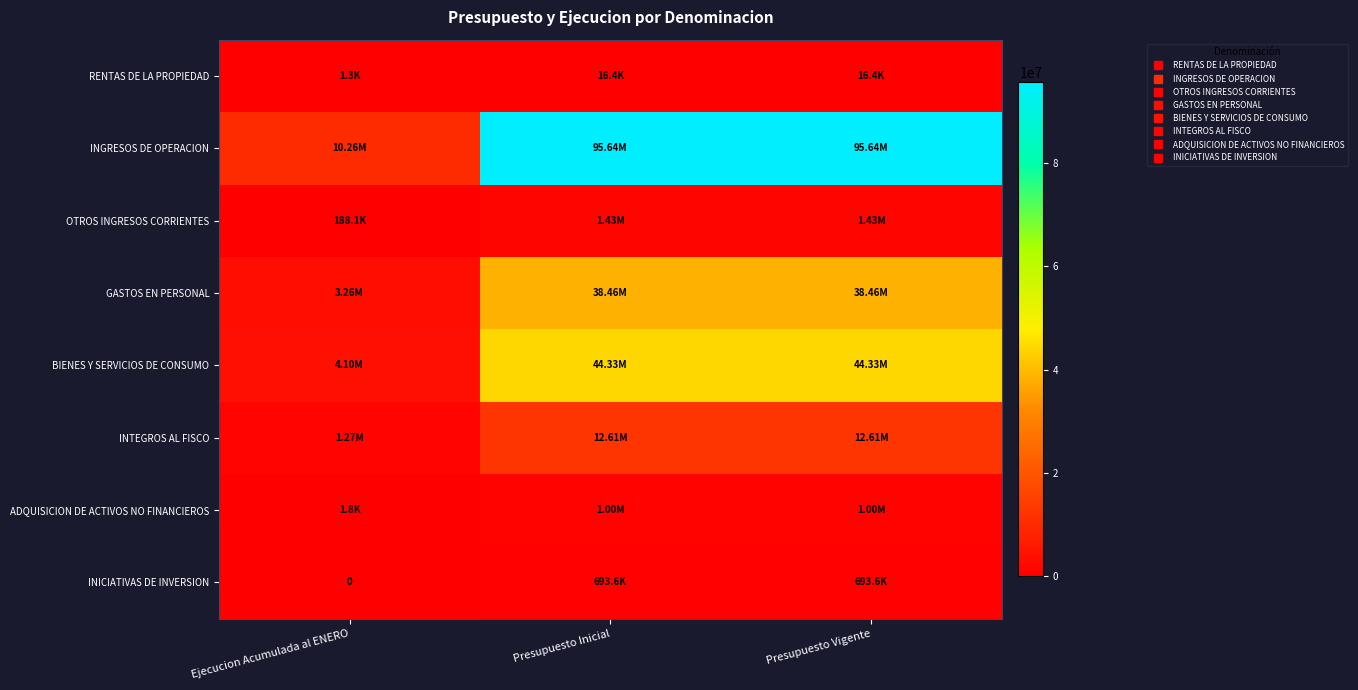

How many categories are shown in the chart?

3